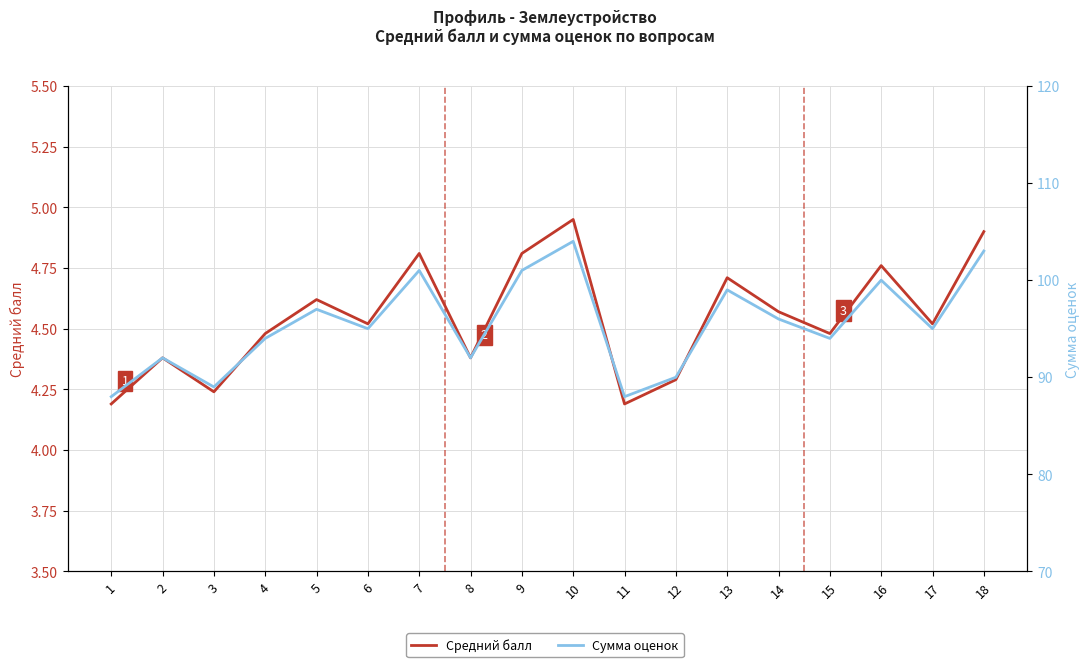

What is the approximate value of Средний балл at 9?

4.8